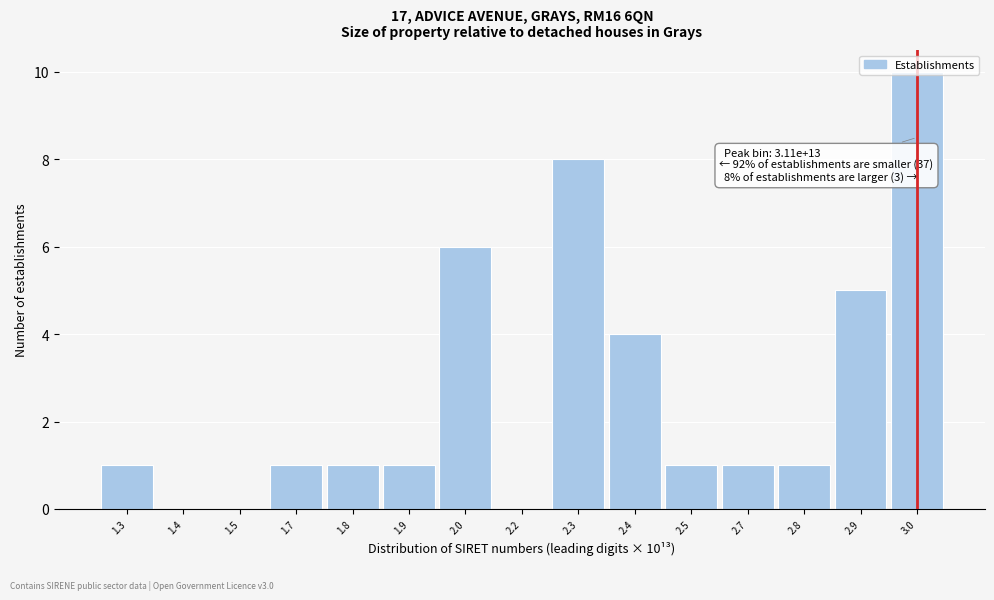

True or false: the data shows 6 at 2.0.

True